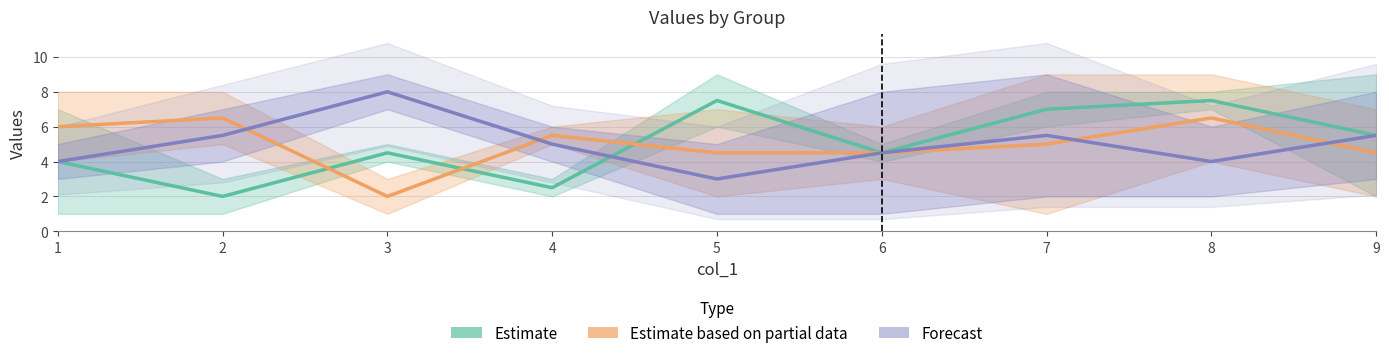

List the series in order of their peak value, highest first.

Forecast, Estimate, Estimate based on partial data